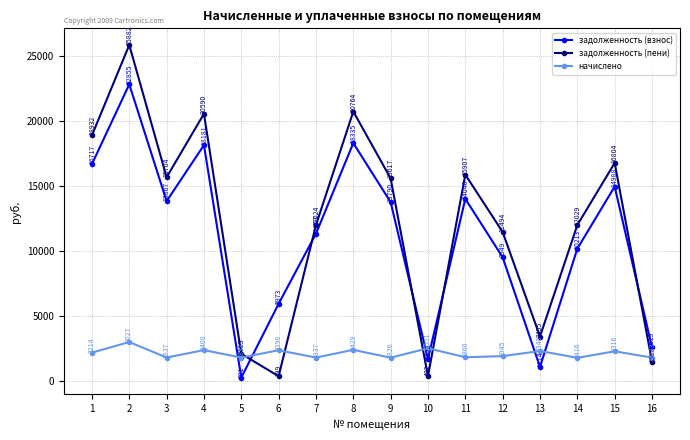

List the series in order of their peak value, highest first.

задолженность (пени), задолженность (взнос), начислено